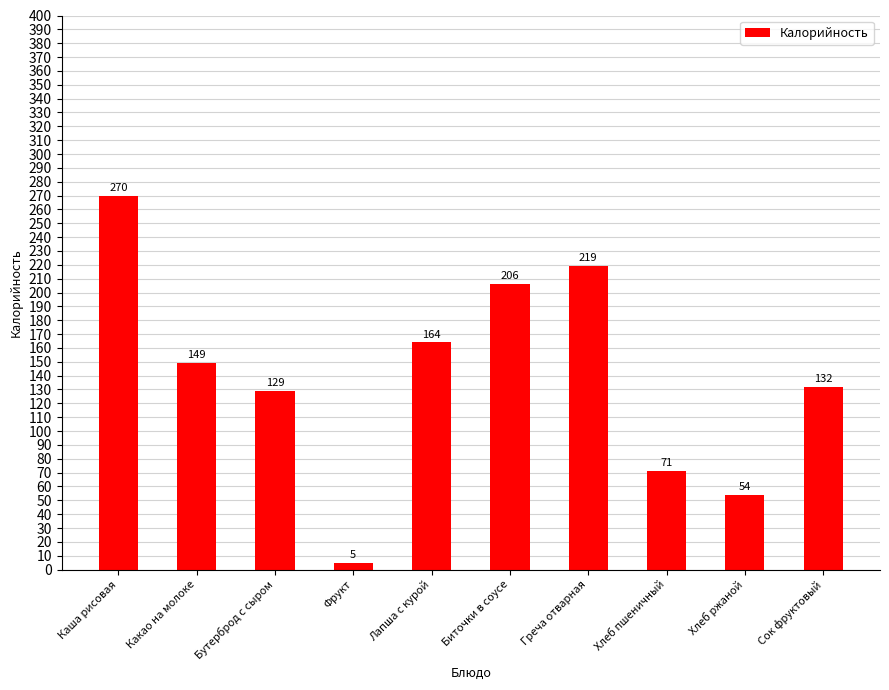

Rank the categories by value from lowest to highest.

Фрукт, Хлеб ржаной, Хлеб пшеничный, Бутерброд с сыром, Сок фруктовый, Какао на молоке, Лапша с курой, Биточки в соусе, Греча отварная, Каша рисовая